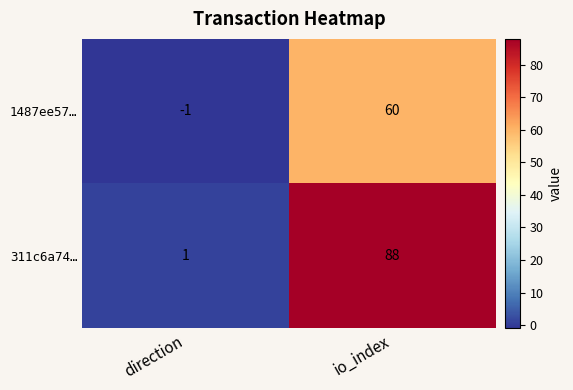

Between direction and io_index, which series saw the biggest shift?

311c6a74…